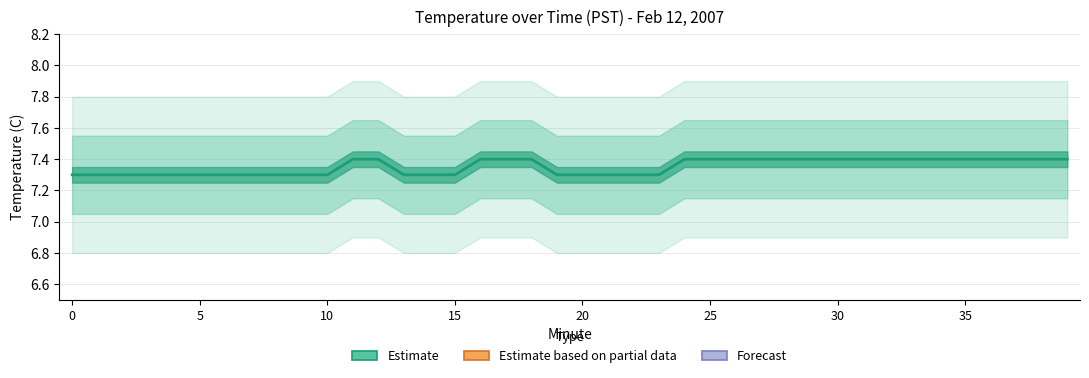

How many series are shown in this chart?

1